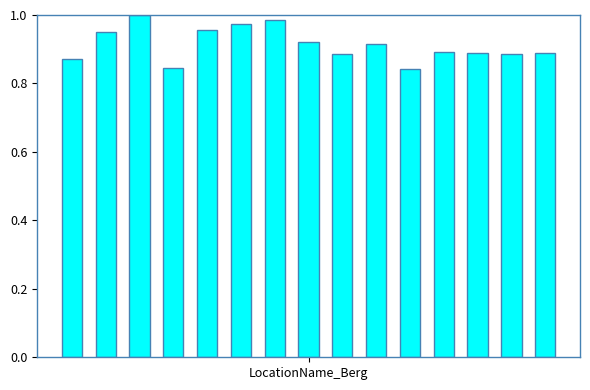

What is the sum of all values?

13.7